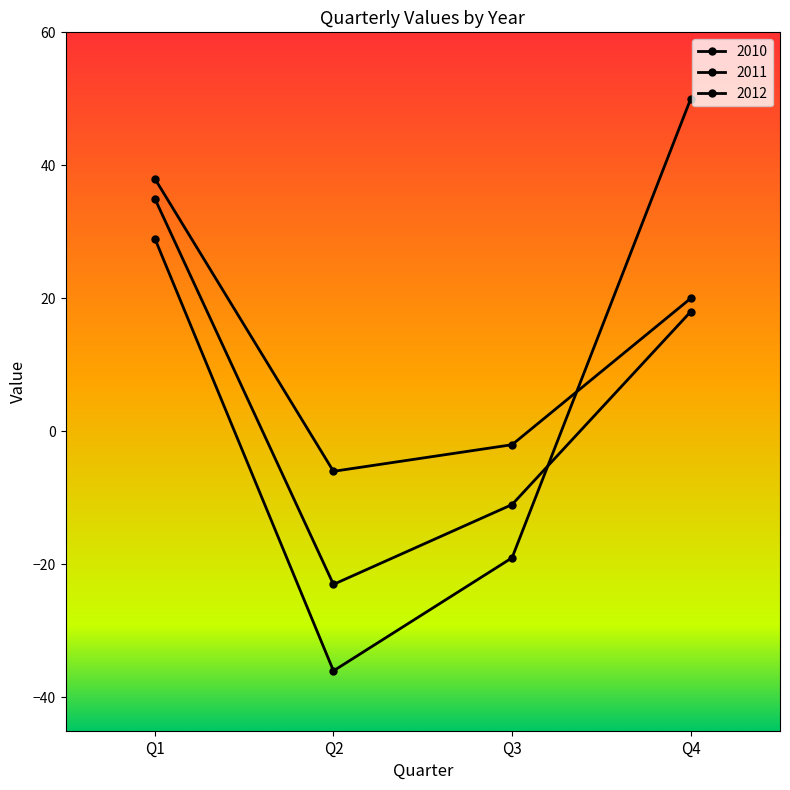

At which category is the sum across all series the highest?

Q1